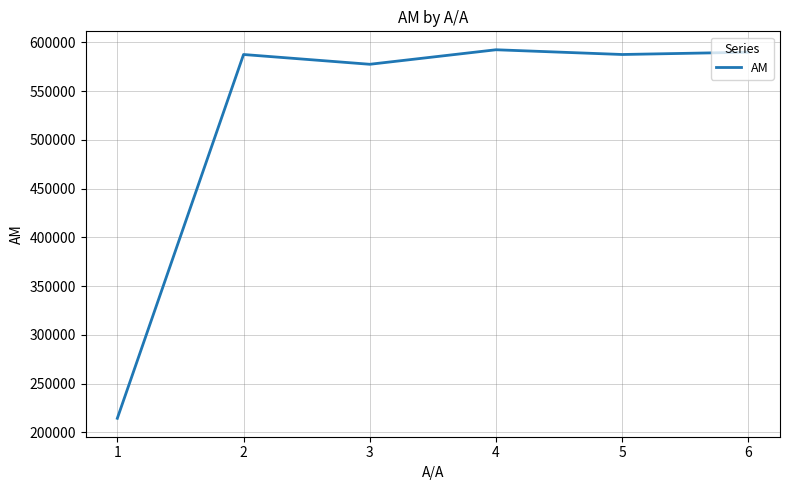

Where does the data first go above 587577?

4